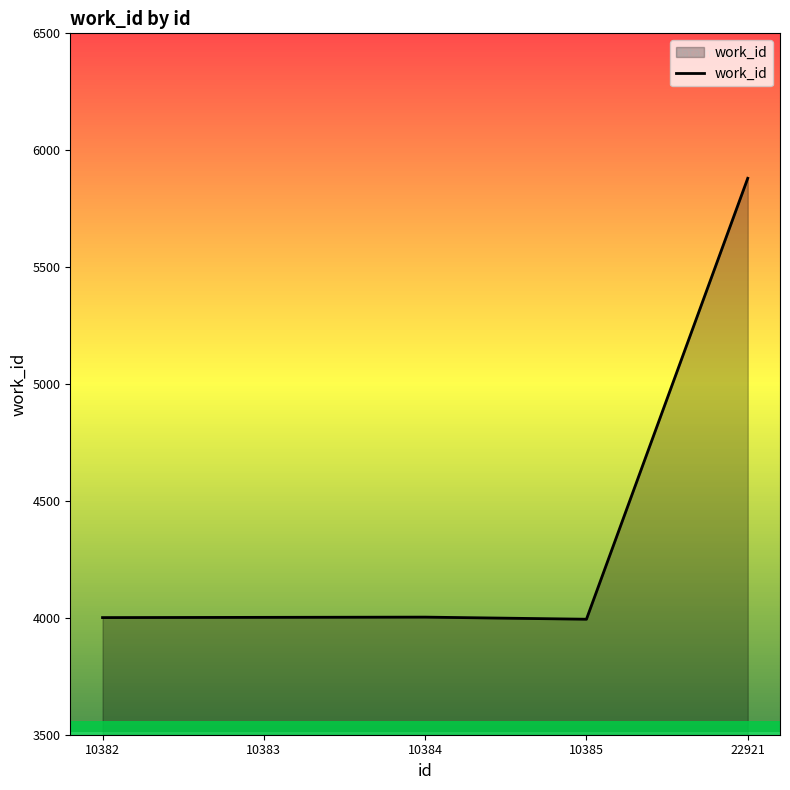

How many interior local peaks (higher than both neighbors) does the data have?

1